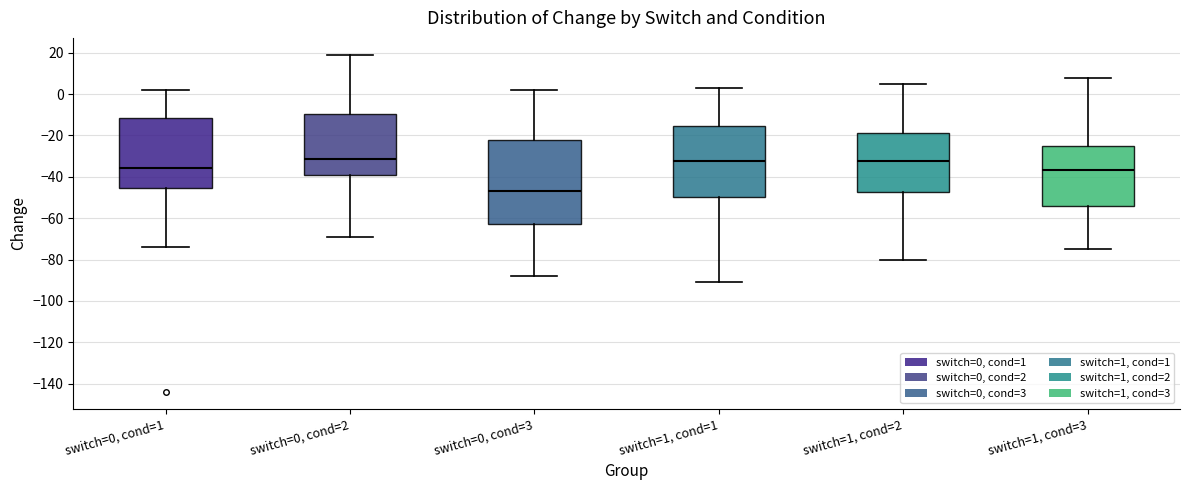

Where does the lower whisker of the box for switch=0, cond=3 end on the y-axis? The values are not printed on the chart, so give them approximately, as read against the axis.

-88